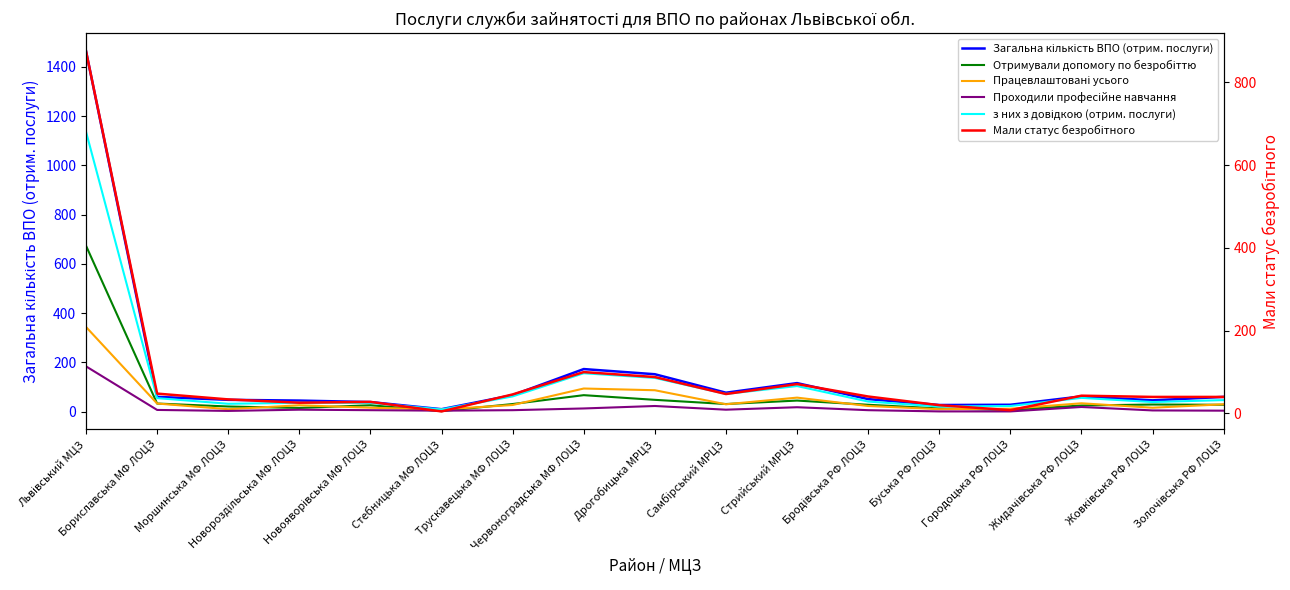

What is the maximum value for Проходили професійне навчання?

184